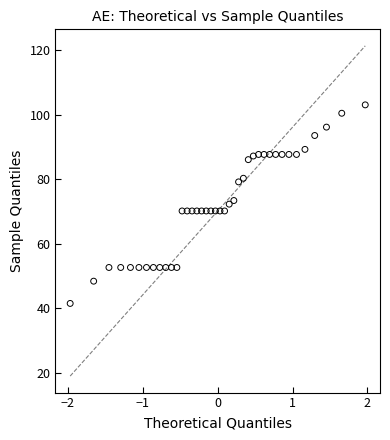

What is the range of X values (max minus min)?

3.9